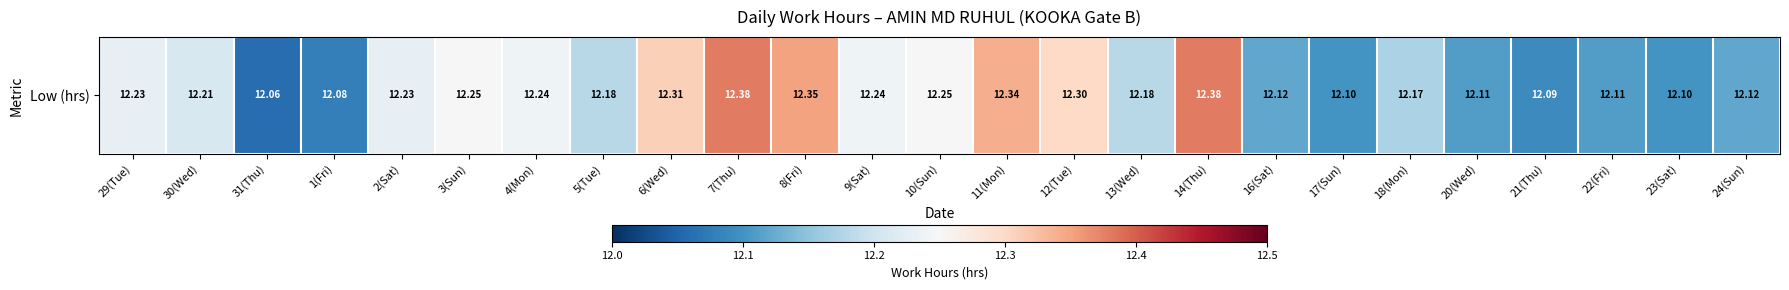

List the labels in order of value, largest first.

7(Thu), 14(Thu), 8(Fri), 11(Mon), 6(Wed), 12(Tue), 3(Sun), 10(Sun), 4(Mon), 9(Sat), 29(Tue), 2(Sat), 30(Wed), 5(Tue), 13(Wed), 18(Mon), 16(Sat), 24(Sun), 20(Wed), 22(Fri), 17(Sun), 23(Sat), 21(Thu), 1(Fri), 31(Thu)